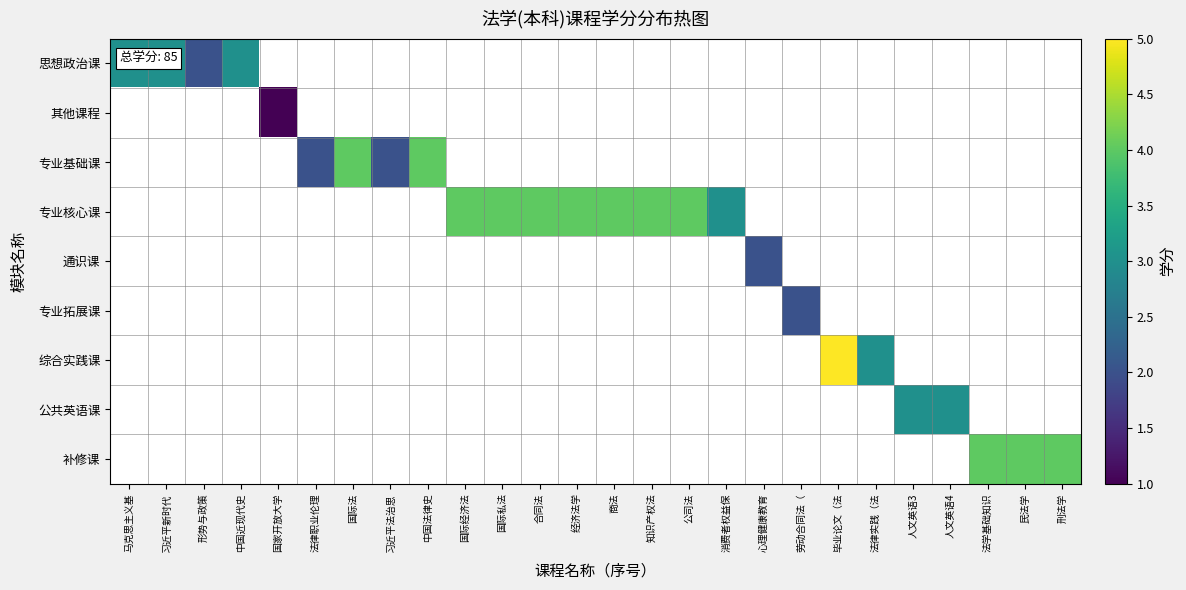

Which category has the highest value in the 其他课程 series?

马克思主义基